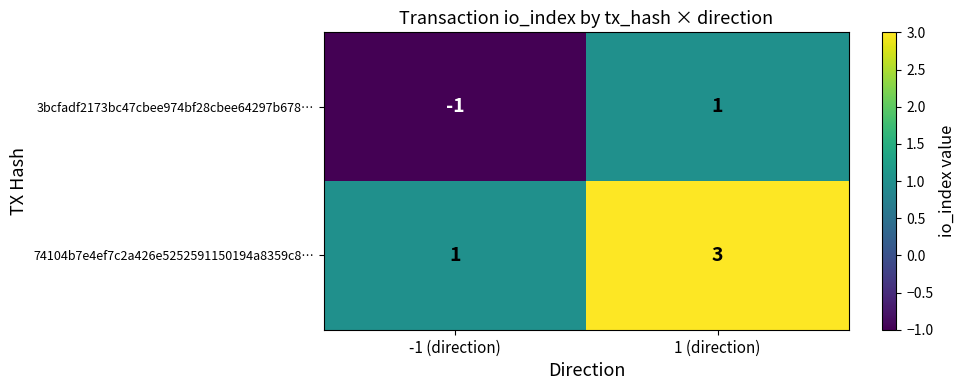

At which label is 3bcfadf2173bc47cbee974bf28cbee64297b678… closest to 0?

-1 (direction)